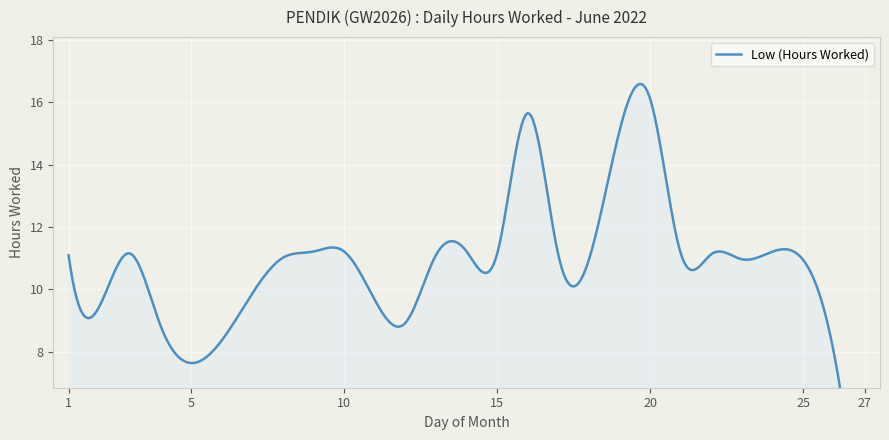

Where is the first local maximum?

3